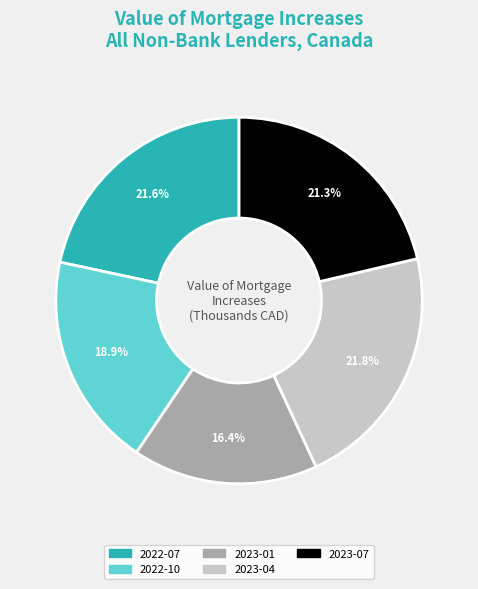

Does 2022-10 account for over 50% of the chart?

No